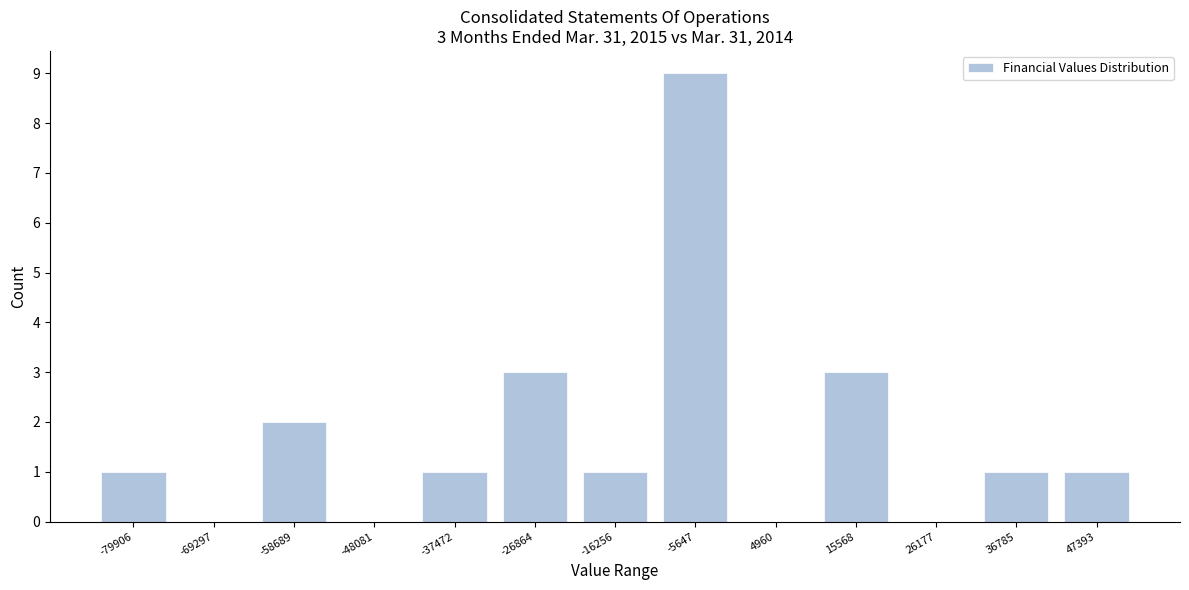

Reading left to right, list all the values displayed in this chart.

-79906=1	-69297=0	-58689=2	-48081=0	-37472=1	-26864=3	-16256=1	-5647=9	4960=0	15568=3	26177=0	36785=1	47393=1